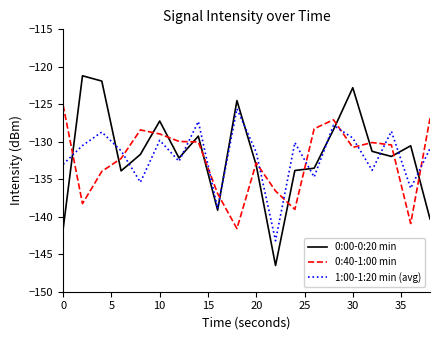

How many times do 0:40-1:00 min and 0:00-0:20 min cross each other?

14